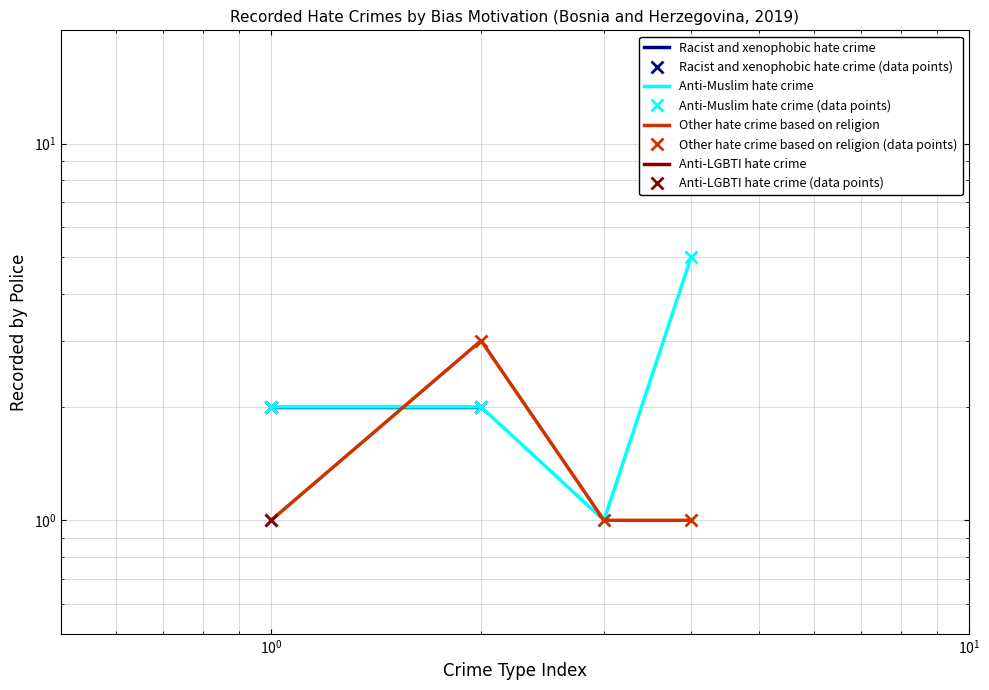

What is the highest value of the Other hate crime based on religion series?

3